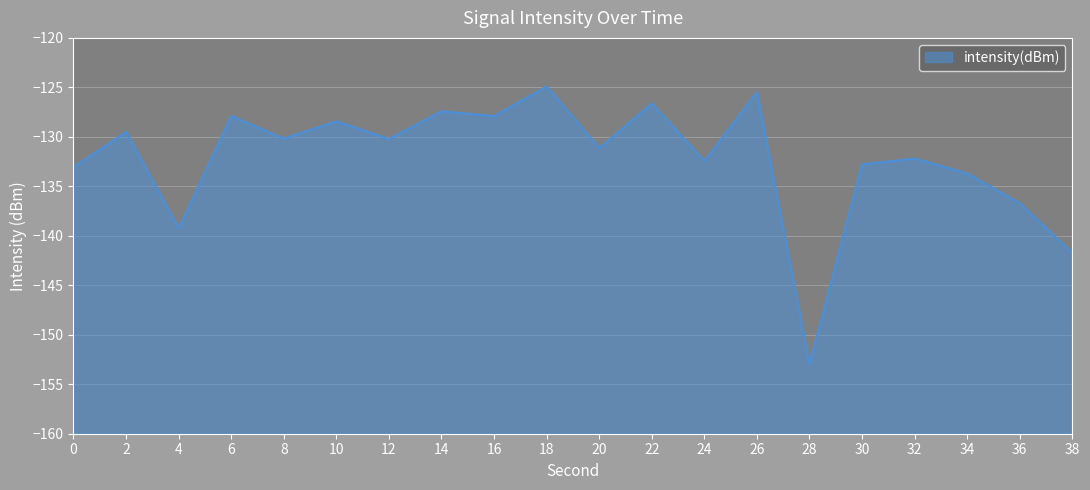

Which category has the highest value across all series?

18